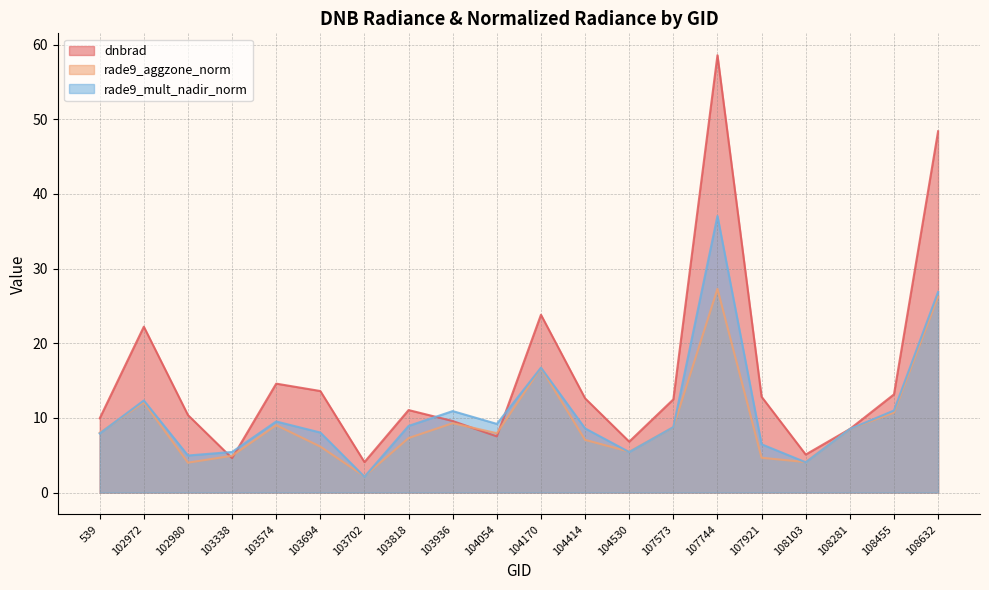

Which category has the lowest value in the rade9_aggzone_norm series?

103702